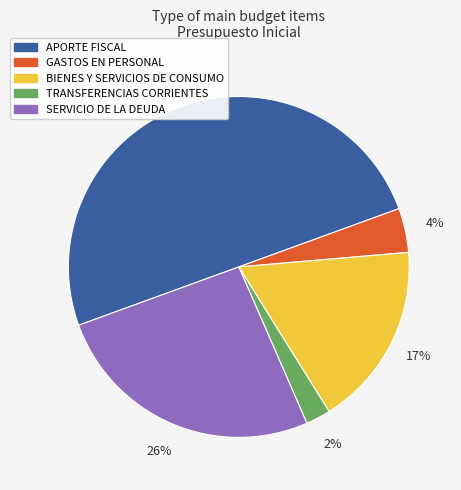

The GASTOS EN PERSONAL slice represents 4% of the pie. True or false?

True